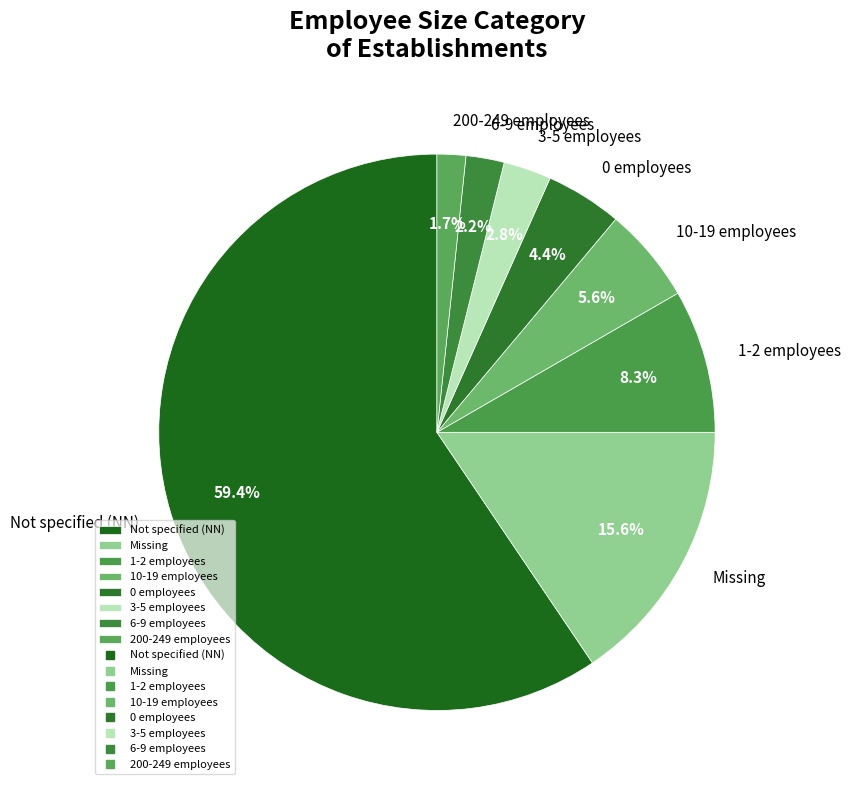

What is the largest slice in the pie chart?

Not specified (NN)